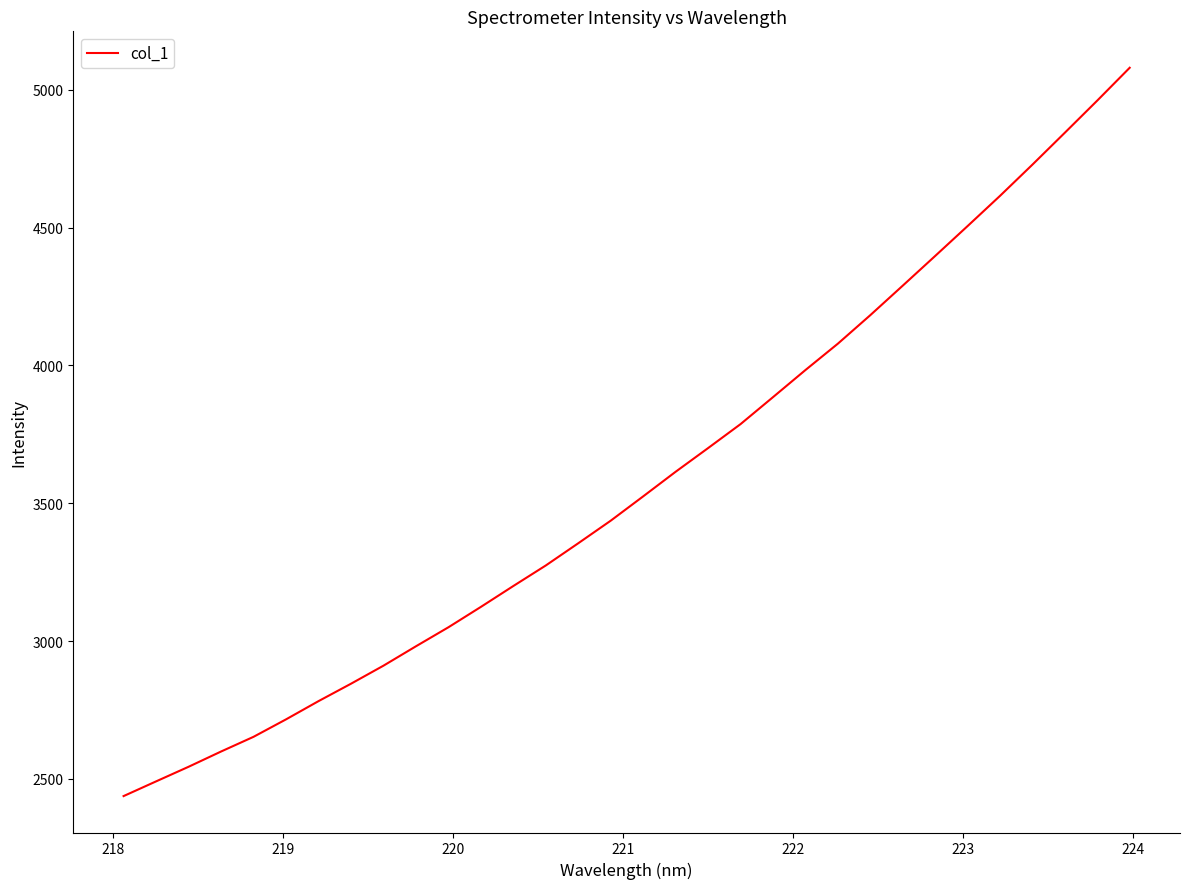

What is the average value?

3580.4